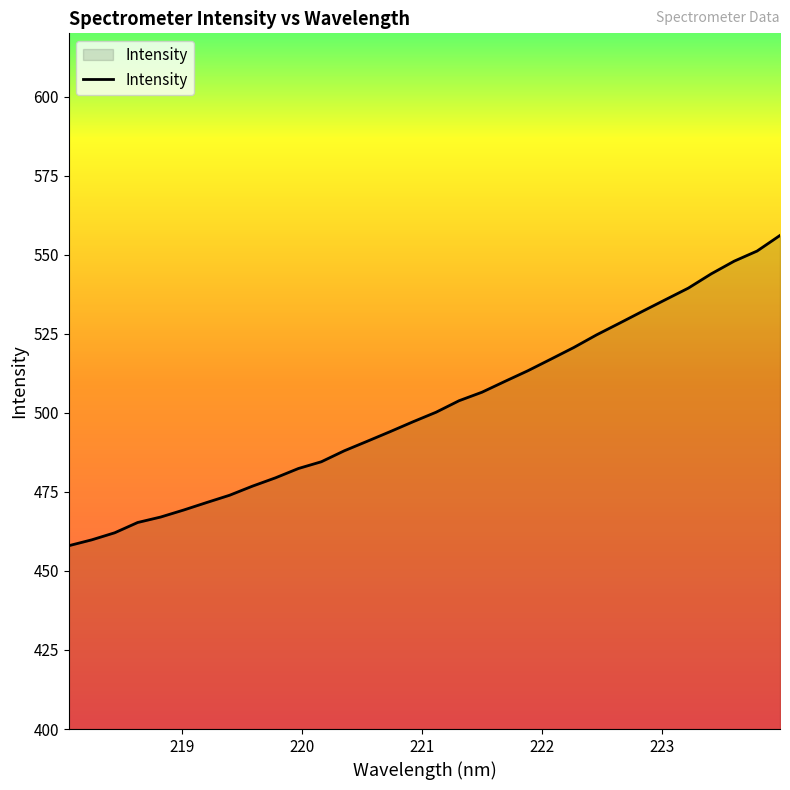

What is the difference between the maximum and minimum values?

98.1